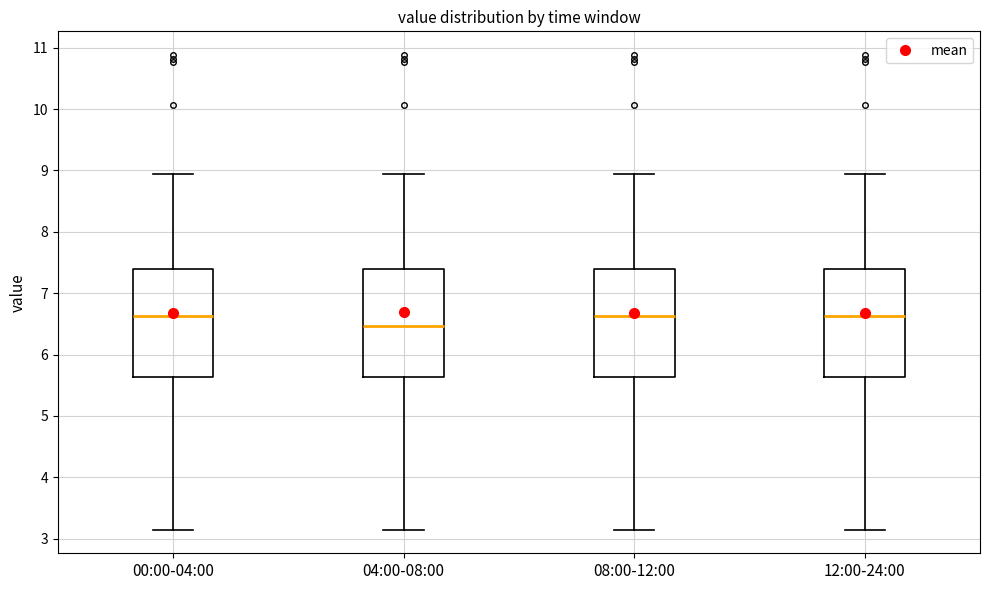

Where is the upper edge of the box for 04:00-08:00 on the y-axis? The values are not printed on the chart, so give them approximately, as read against the axis.

7.4